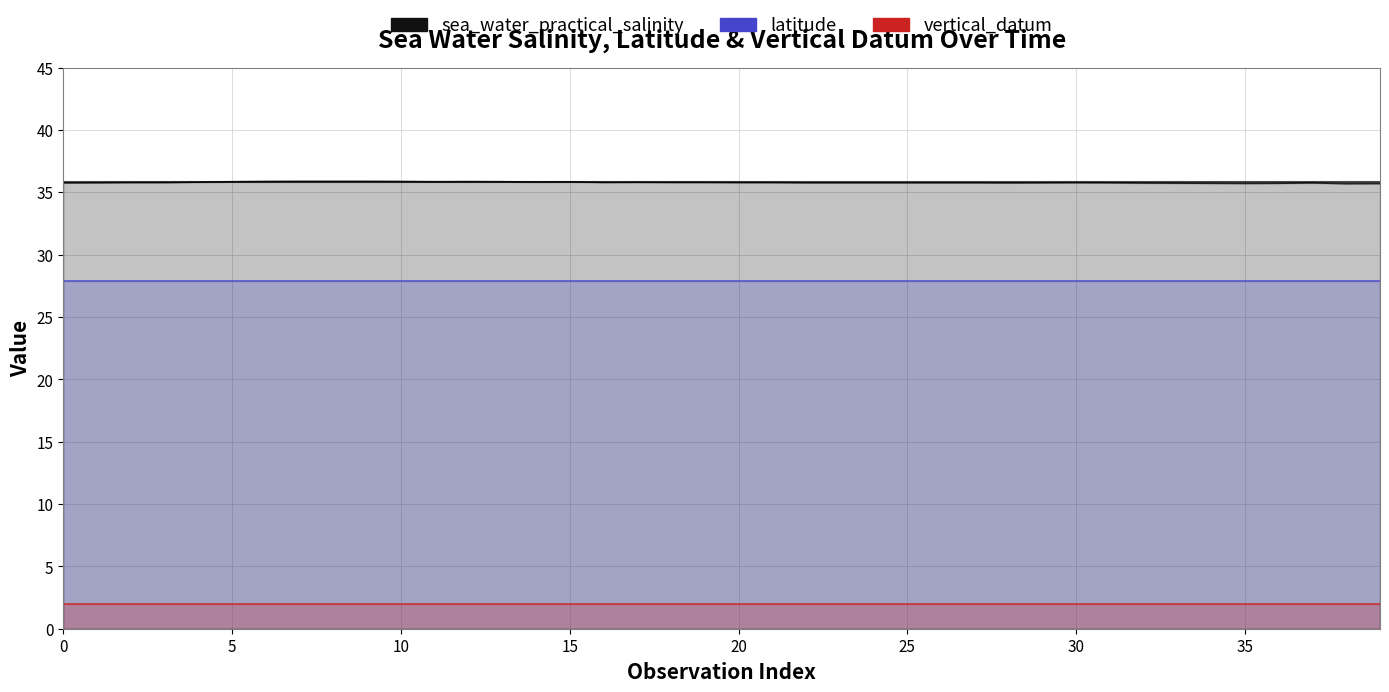

Which series changed the most between 10 and 30?

sea_water_practical_salinity